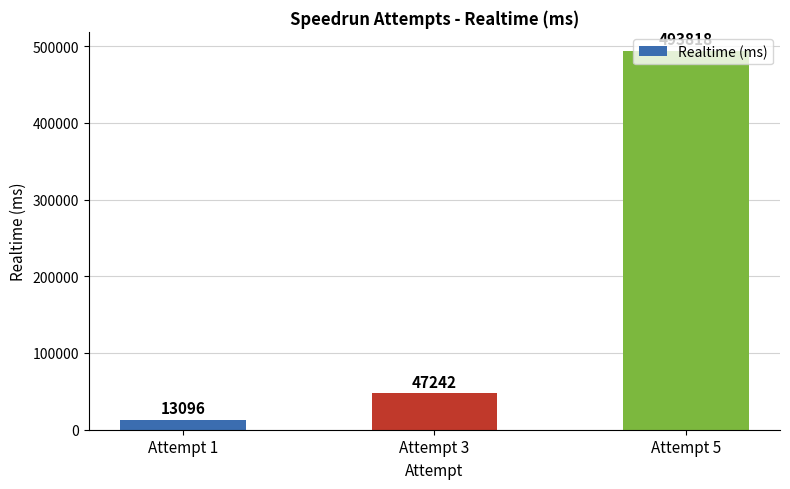

Between Attempt 1 and Attempt 3, which is larger?

Attempt 3